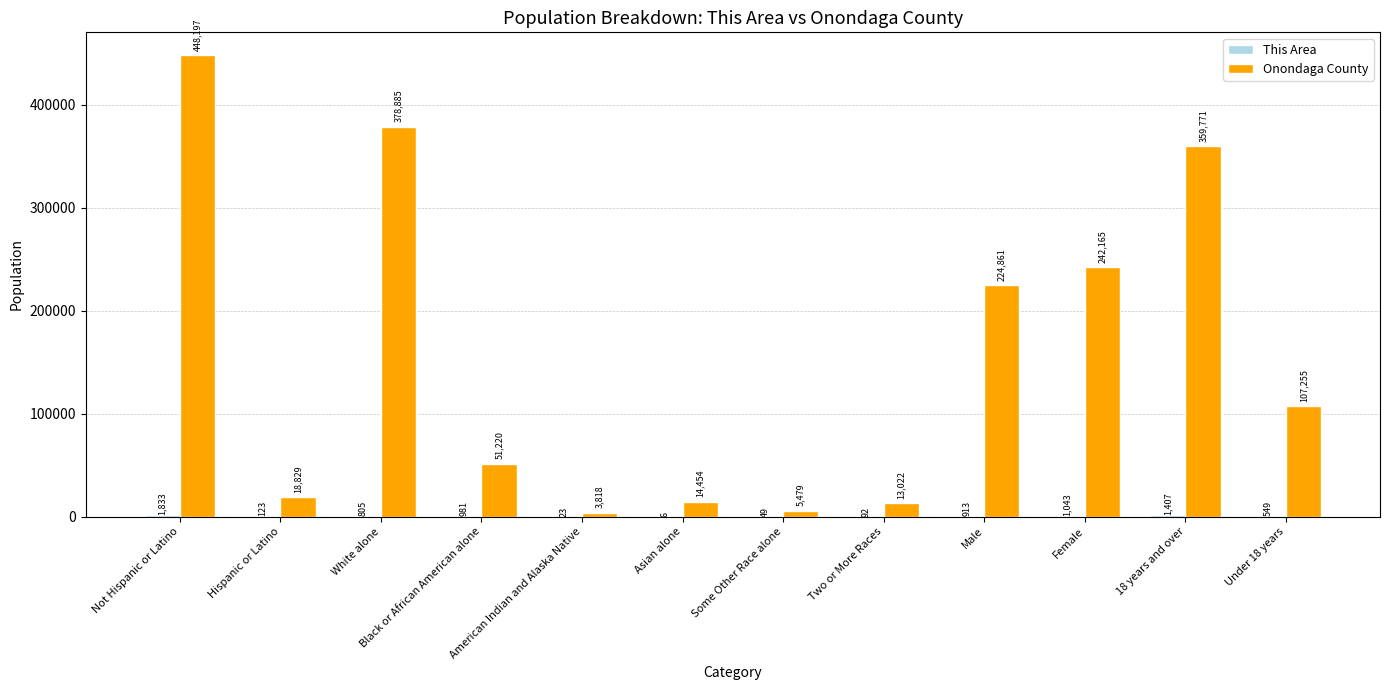

What is the total value across all series at Not Hispanic or Latino?

450030